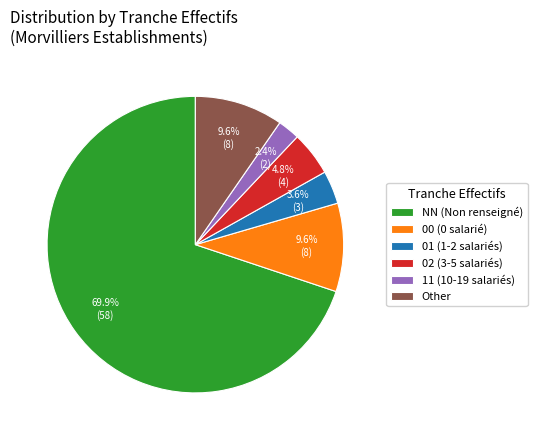

What is the majority slice?

NN